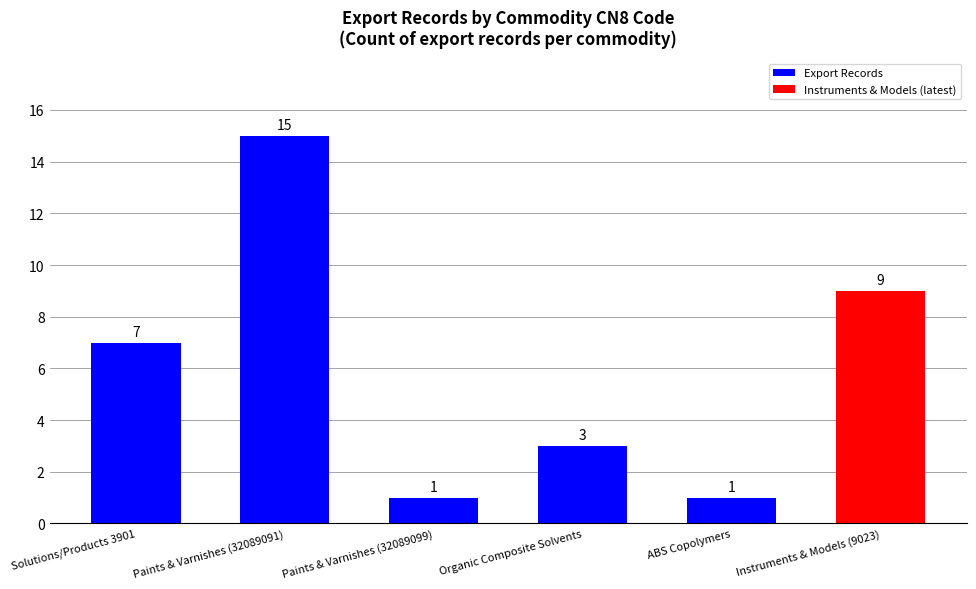

What is the label of the 6th bar from the left?

Instruments & Models (9023)